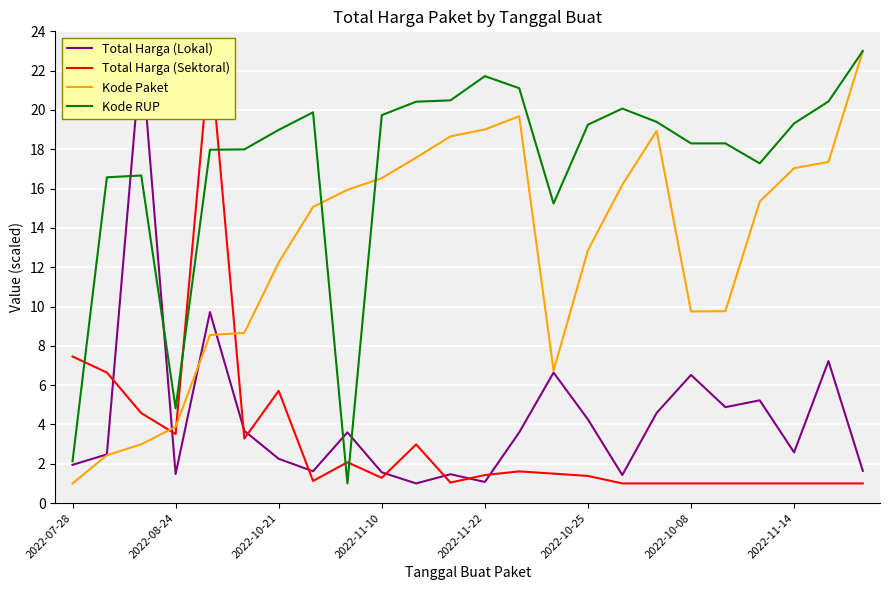

True or false: Kode RUP has a value of 3.6 at 2022-07-28.

False